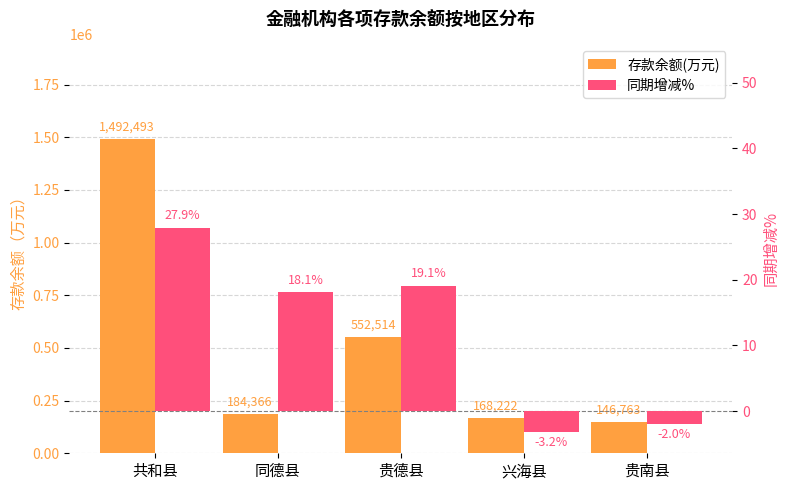

At which category is the sum across all series the highest?

共和县